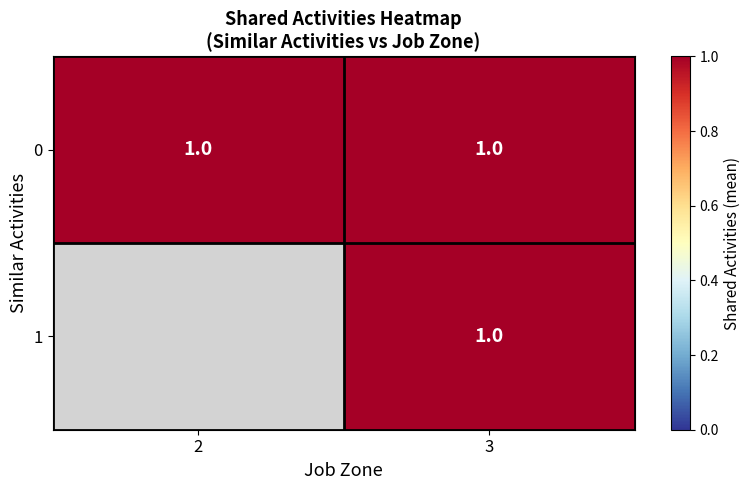

At 3, list the series in order from largest to smallest.

0, 1